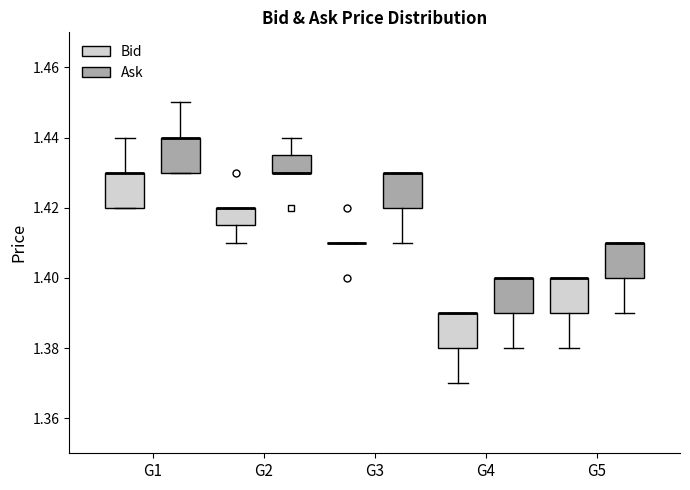

Reading left to right, transcribe this box plot: for each box, give where its median line is, the range the box spans, and where its two whiskers end, as read against the y-axis. The values are not printed on the chart, so give them approximately, as read against the axis.

G1 (Bid): median 1.430 (drawn on the box's upper edge), box 1.420 to 1.430, whiskers 1.420 to 1.440
G1 (Ask): median 1.440 (drawn on the box's upper edge), box 1.430 to 1.440, whiskers 1.430 to 1.450
G2 (Bid): median 1.420 (drawn on the box's upper edge), box 1.416 to 1.420, whiskers 1.410 to 1.420
G2 (Ask): median 1.430 (drawn on the box's lower edge), box 1.430 to 1.436, whiskers 1.430 to 1.440
G3 (Bid): box collapsed to a line at 1.410, whiskers 1.410 to 1.410
G3 (Ask): median 1.430 (drawn on the box's upper edge), box 1.420 to 1.430, whiskers 1.410 to 1.430
G4 (Bid): median 1.390 (drawn on the box's upper edge), box 1.380 to 1.390, whiskers 1.370 to 1.390
G4 (Ask): median 1.400 (drawn on the box's upper edge), box 1.390 to 1.400, whiskers 1.380 to 1.400
G5 (Bid): median 1.400 (drawn on the box's upper edge), box 1.390 to 1.400, whiskers 1.380 to 1.400
G5 (Ask): median 1.410 (drawn on the box's upper edge), box 1.400 to 1.410, whiskers 1.390 to 1.410